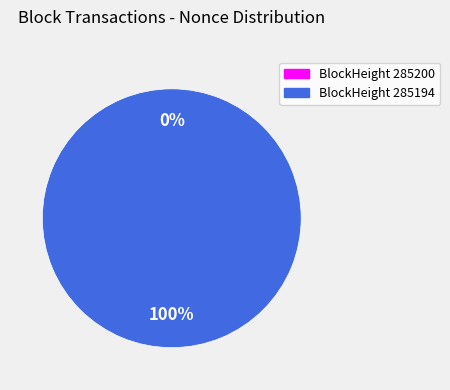

Count the number of slices in the pie.

2